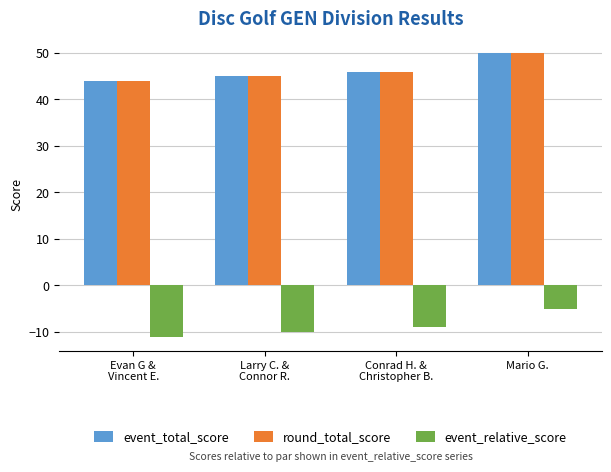

What value does the event_total_score series have at Evan G &
Vincent E.?

44